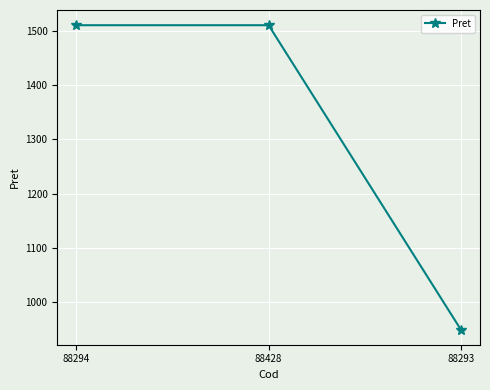

How many values are below 1510?

1